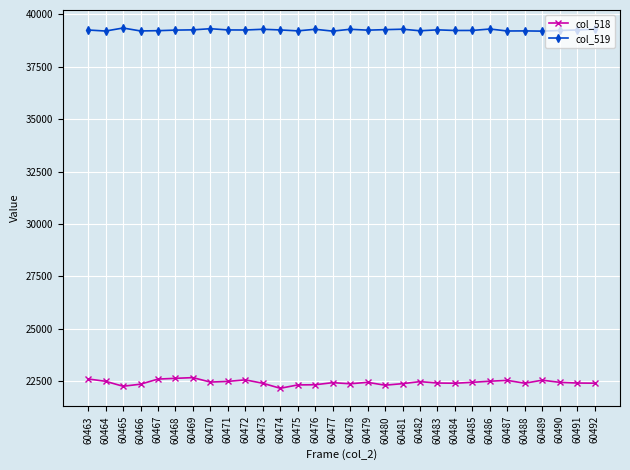

What is the maximum value shown in the chart?

39352